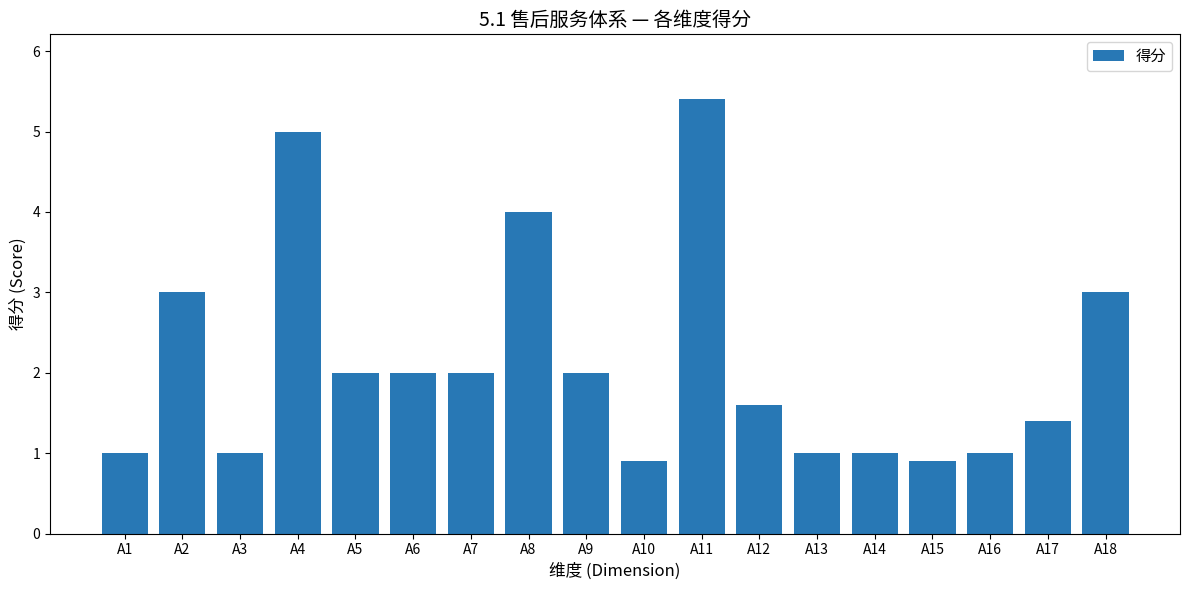

Reading left to right, extract all data points from this chart.

A1=1.0	A2=3.0	A3=1.0	A4=5.0	A5=2.0	A6=2.0	A7=2.0	A8=4.0	A9=2.0	A10=0.9	A11=5.4	A12=1.6	A13=1.0	A14=1.0	A15=0.9	A16=1.0	A17=1.4	A18=3.0